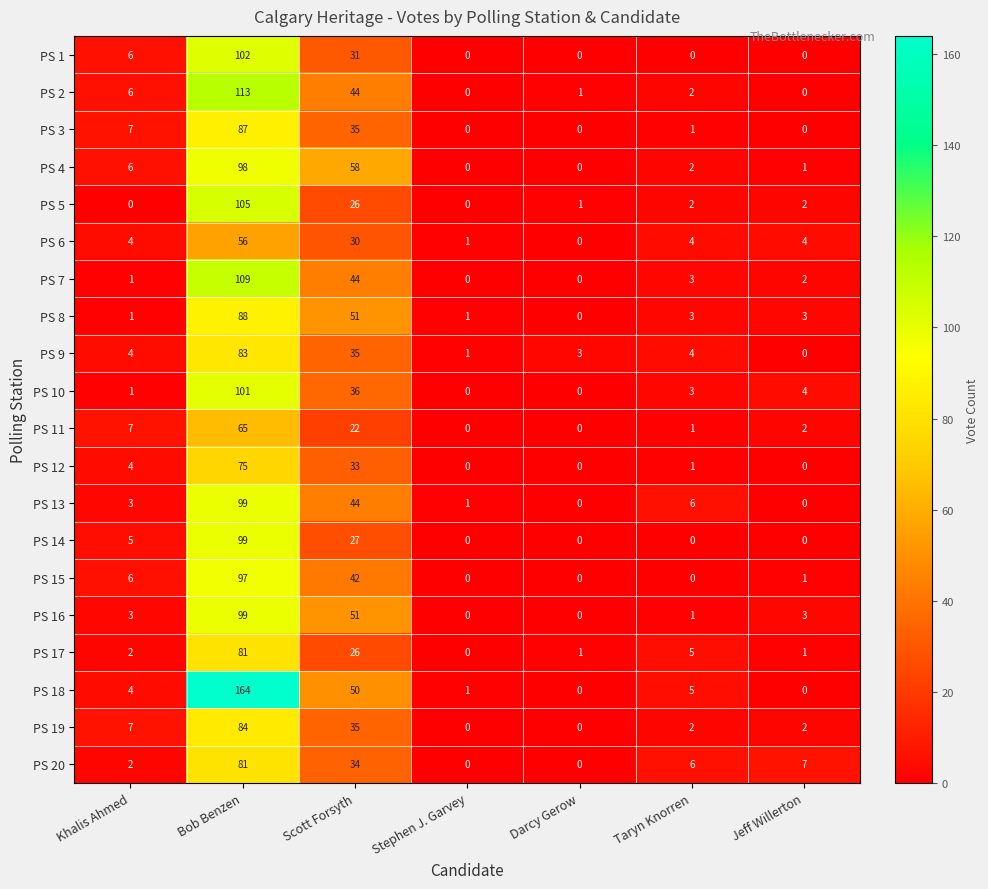

How many categories are shown in the chart?

7